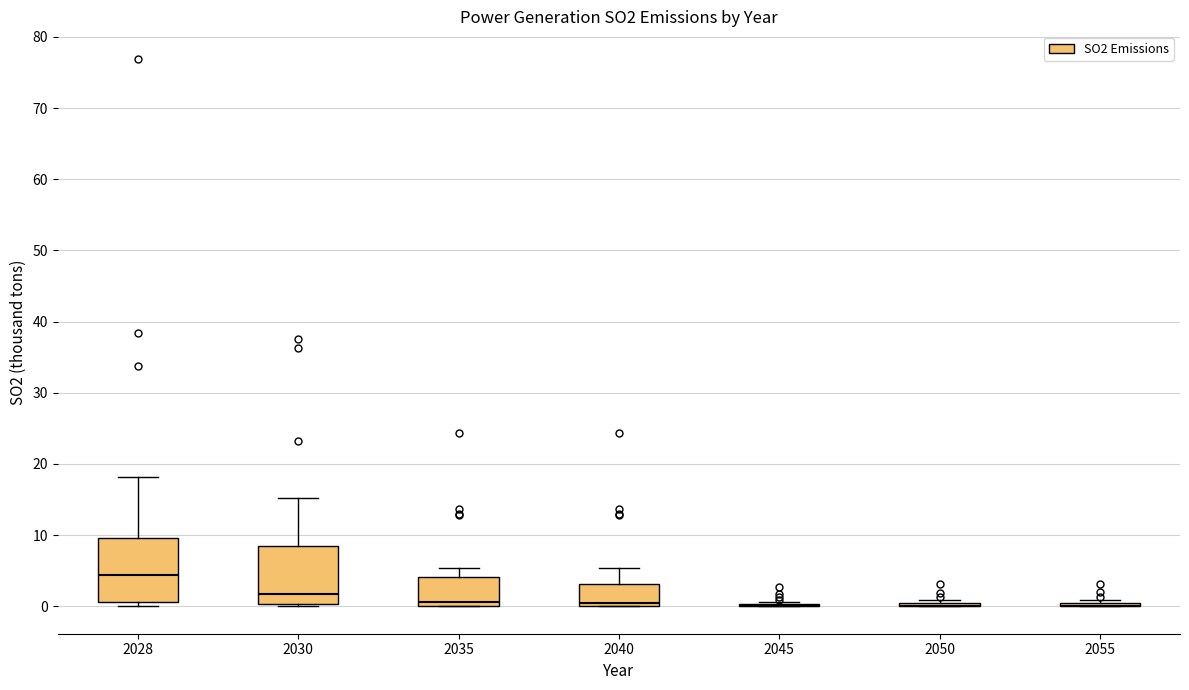

Reading left to right, transcribe this box plot: for each box, give where its median line is, the range the box spans, and where its two whiskers end, as read against the y-axis. The values are not printed on the chart, so give them approximately, as read against the axis.

2028: median 4, box 1 to 10, whiskers 0 to 18
2030: median 2, box 0 to 9, whiskers 0 (just below the box's lower edge) to 15
2035: median 1, box 0 to 4, whiskers 0 to 5
2040: median 1, box 0 to 3, whiskers 0 to 5
2045: box collapsed to a line at 0, whiskers 0 to 1
2050: box collapsed to a line at 0, whiskers 0 to 1
2055: box collapsed to a line at 0, whiskers 0 to 1